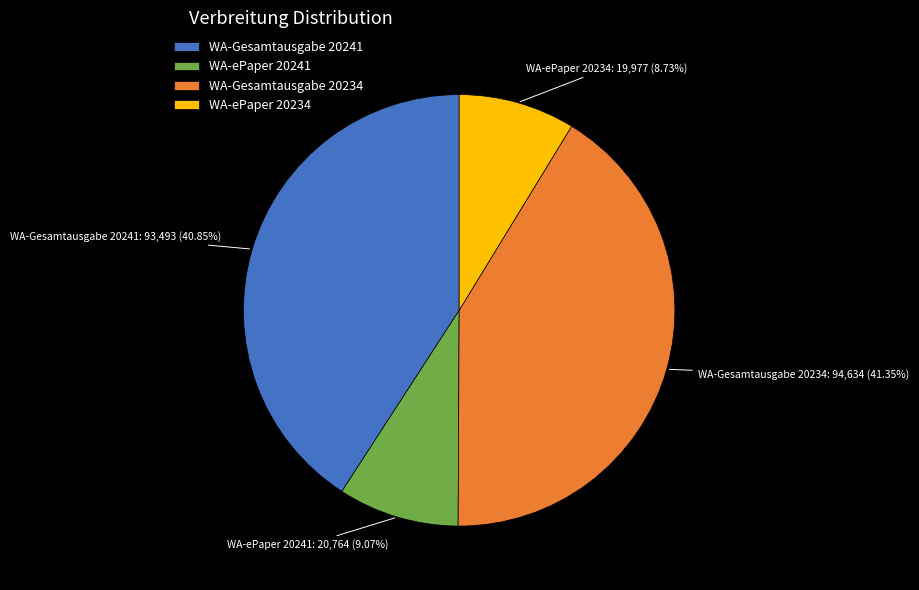

How much of the chart is everything except WA-ePaper 20234?

91.3%